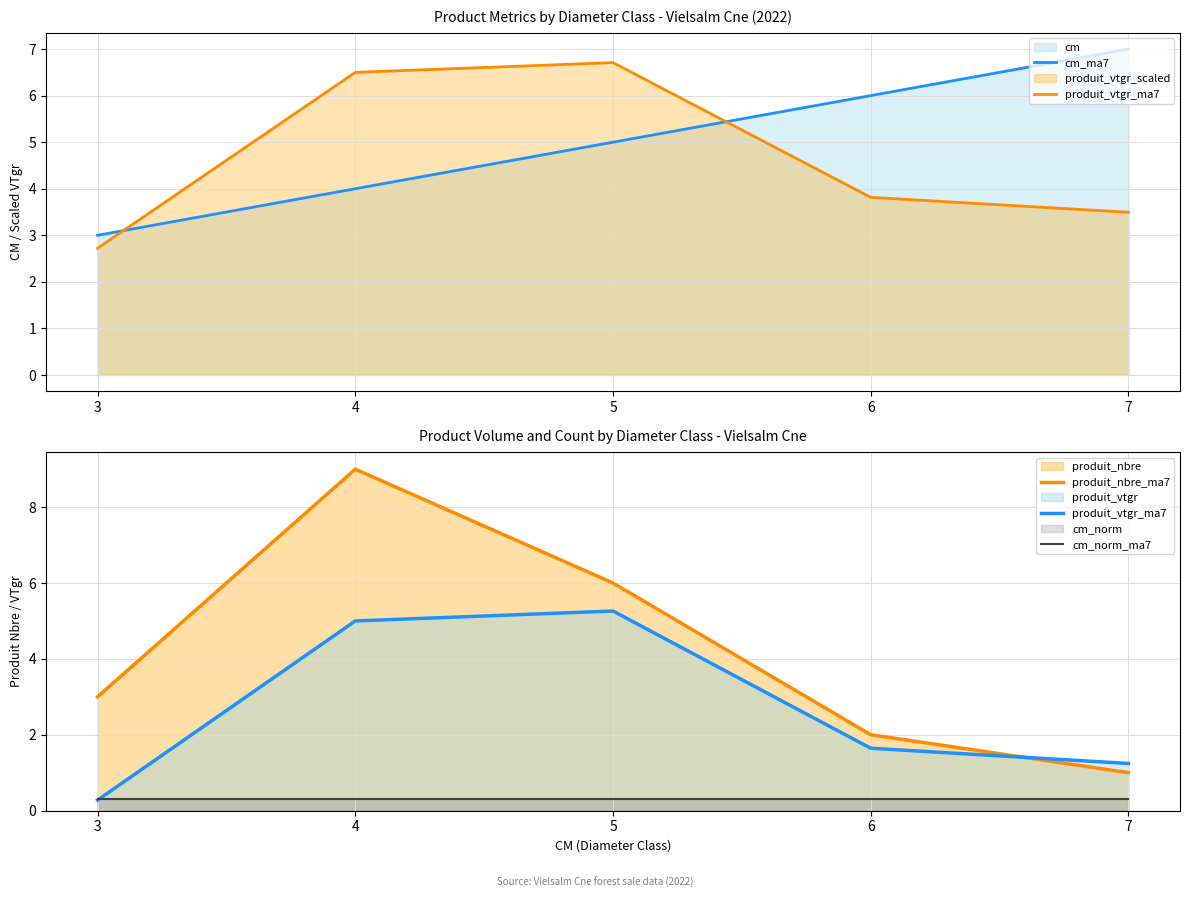

At which category is the sum across all series the highest?

4